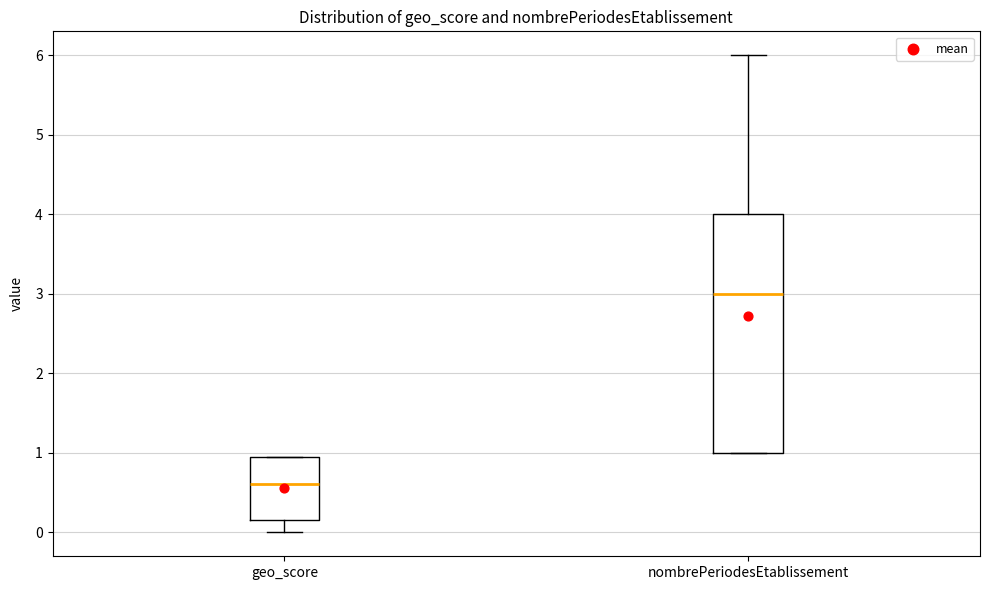

Where is the upper edge of the box for geo_score on the y-axis? The values are not printed on the chart, so give them approximately, as read against the axis.

1.0